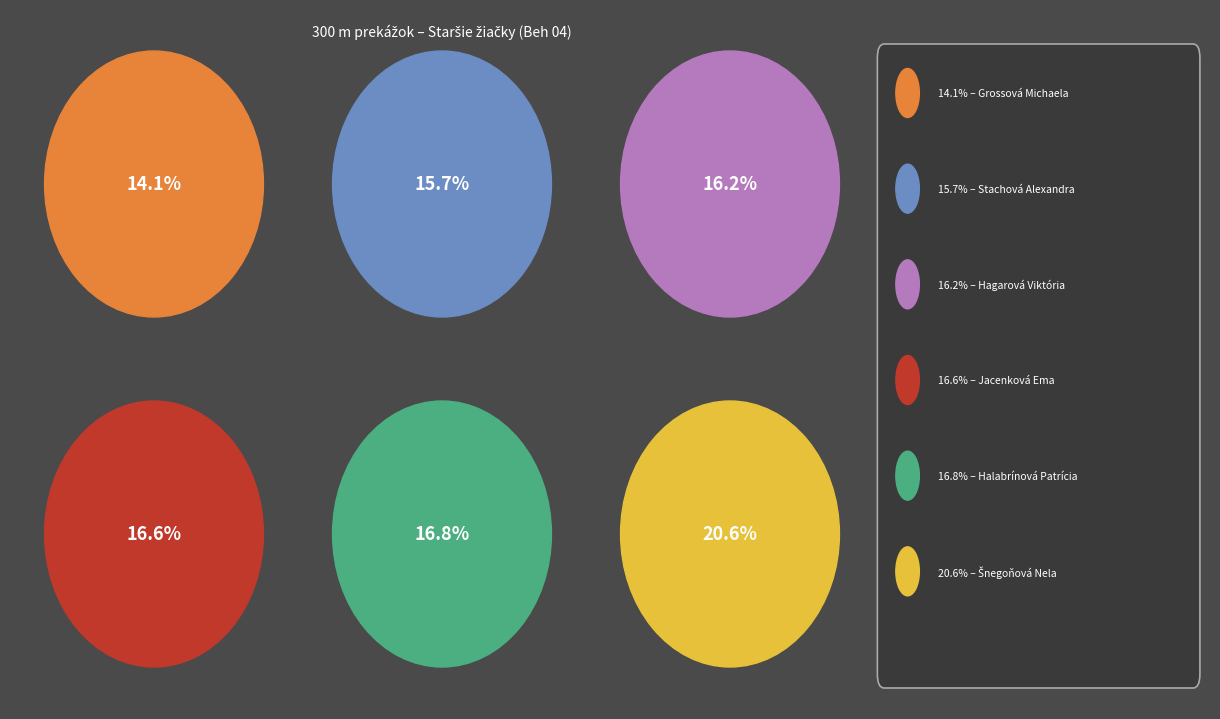

Is it true that Stachová Alexandra is 10% of the pie?

False